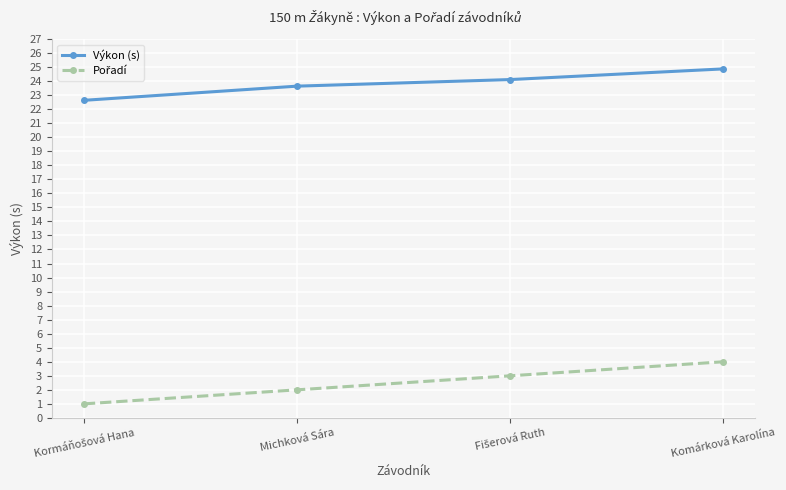

What is the smallest value displayed?

1.0